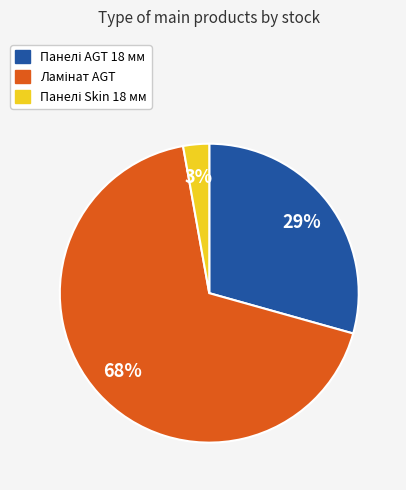

To the nearest percent, what is the difference between the largest and smallest slice percentages?

65%